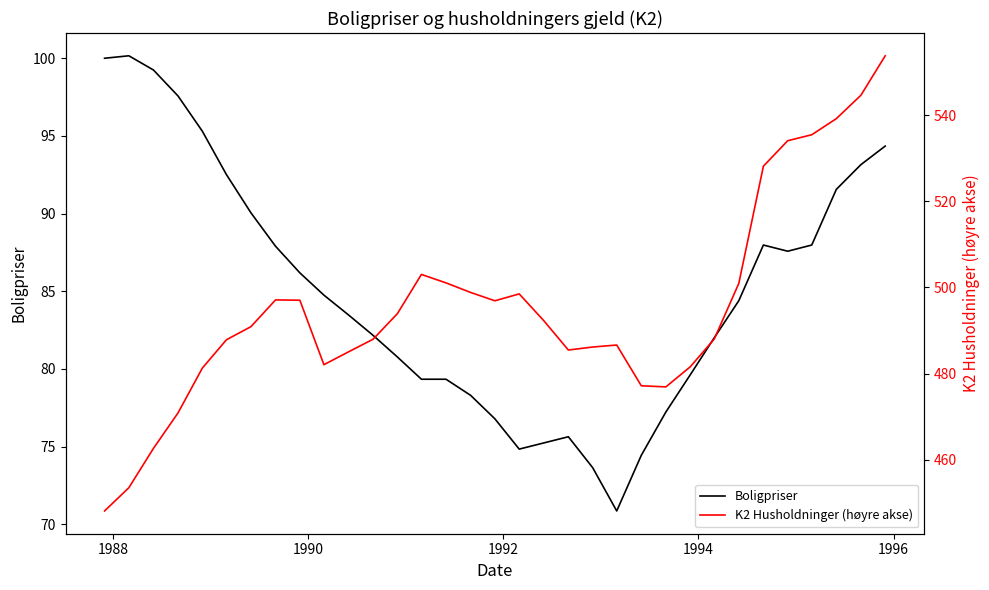

True or false: K2 Husholdninger (høyre akse) has more than 1 interior local peaks.

True